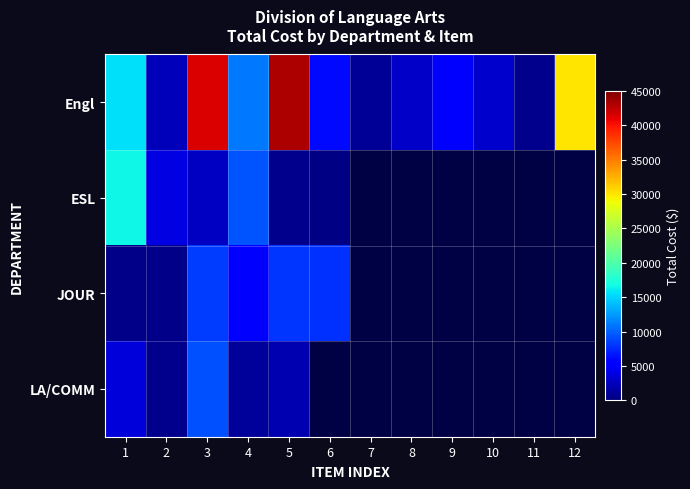

At which category does the chart reach its peak across all series?

5